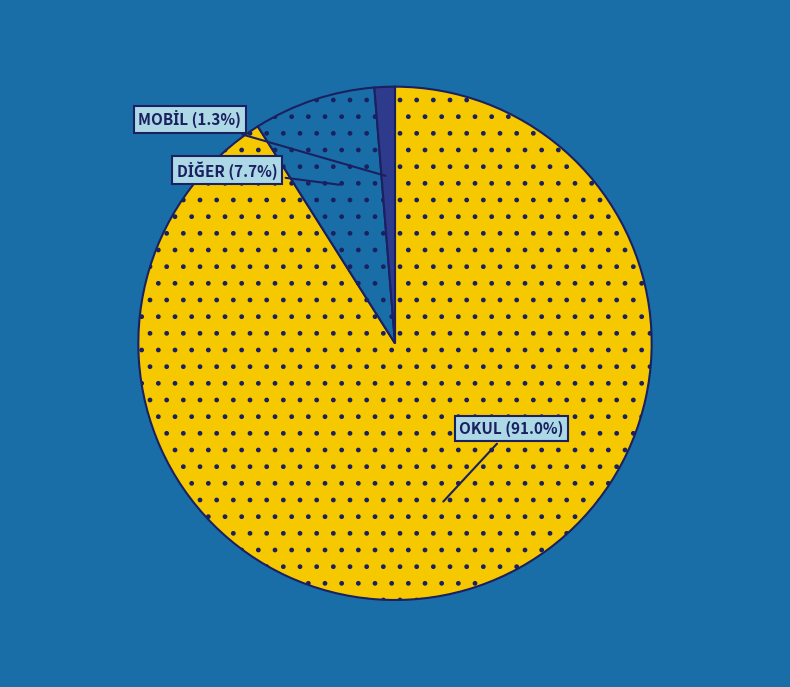

Does OKUL account for over 50% of the chart?

Yes